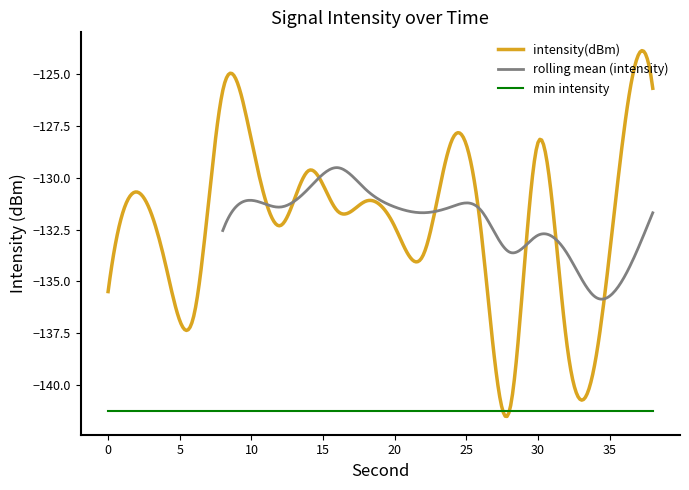

What is the value of the 2nd point from the left?

-130.7